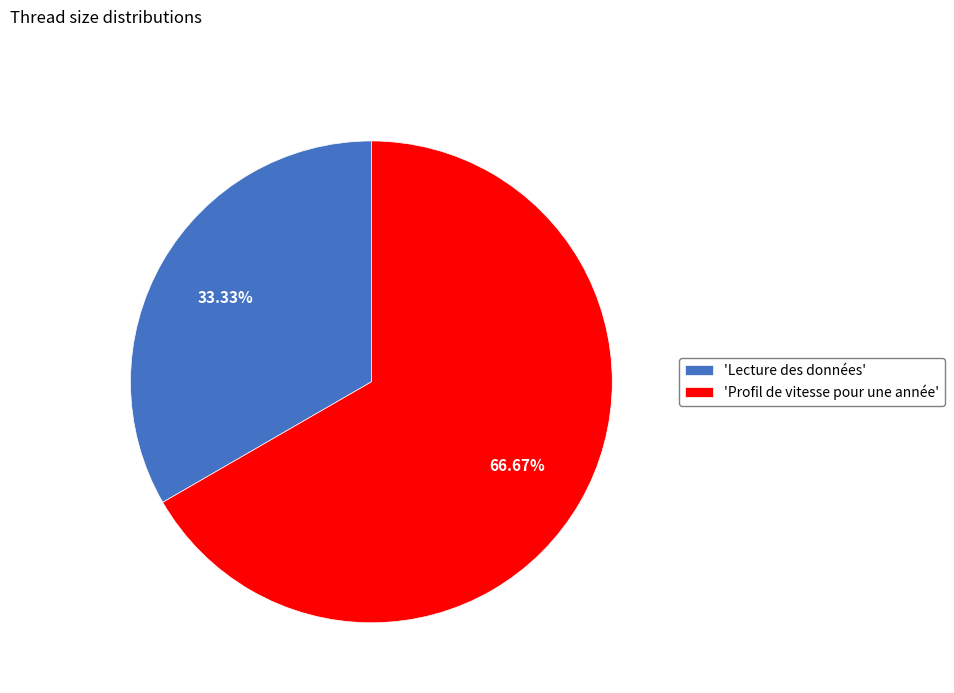

How many segments does this pie chart have?

2